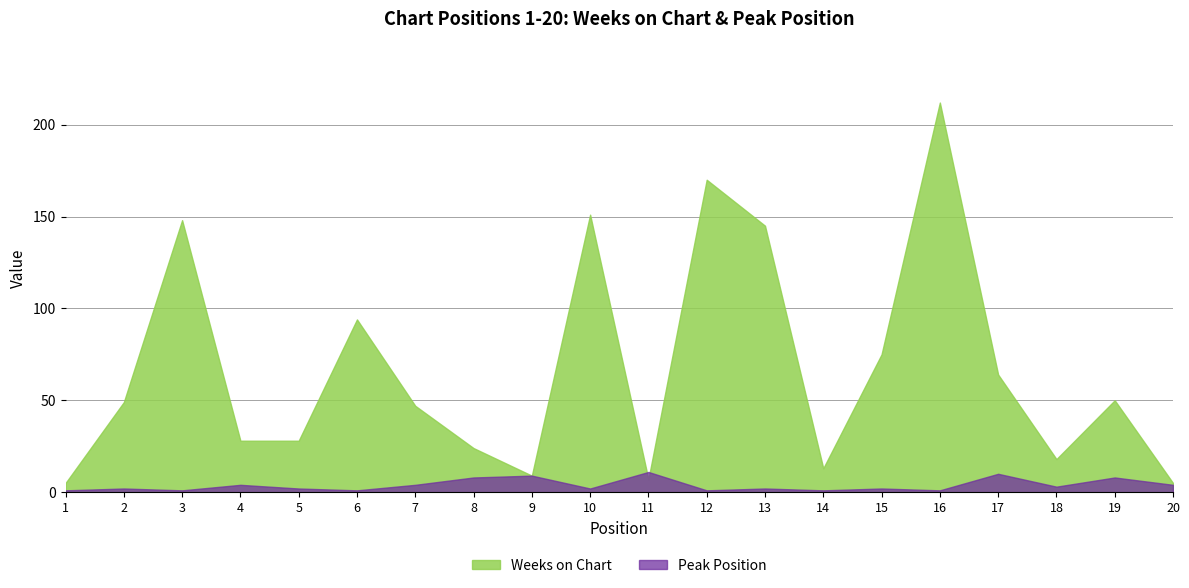

At which label does Peak Position first exceed 2?

4